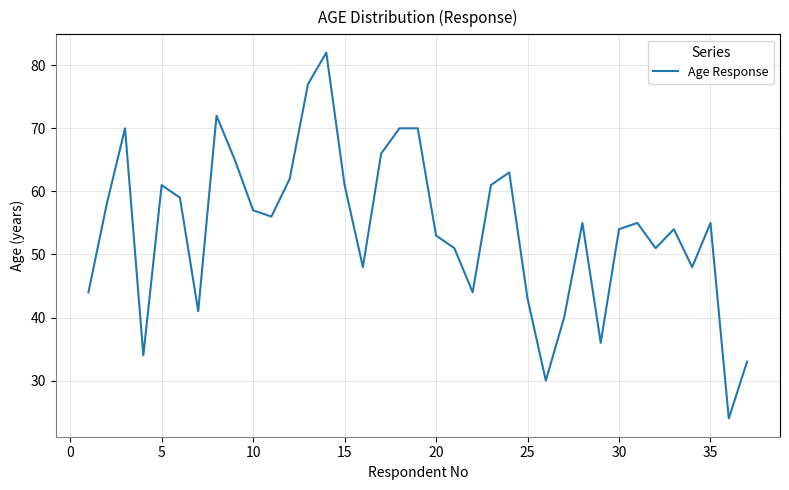

What is the difference between the maximum and minimum values?

58